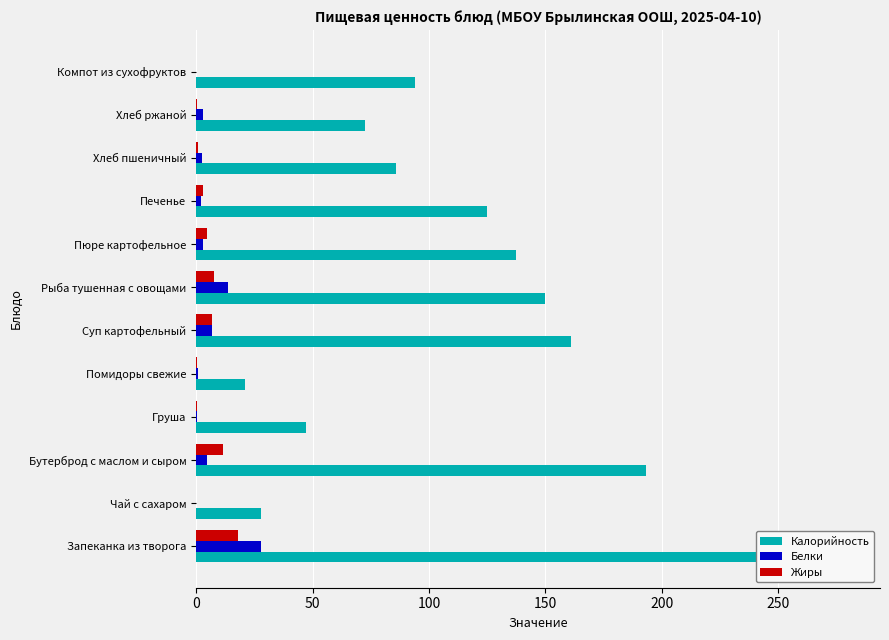

How many bars are there in total?

36